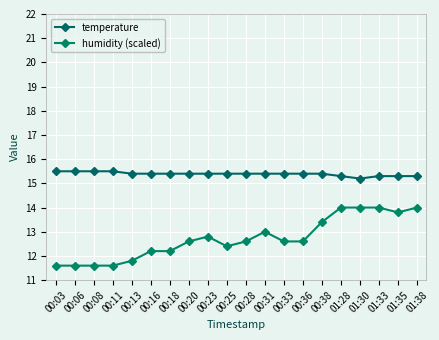

How many data points in humidity (scaled) are above 12?

15